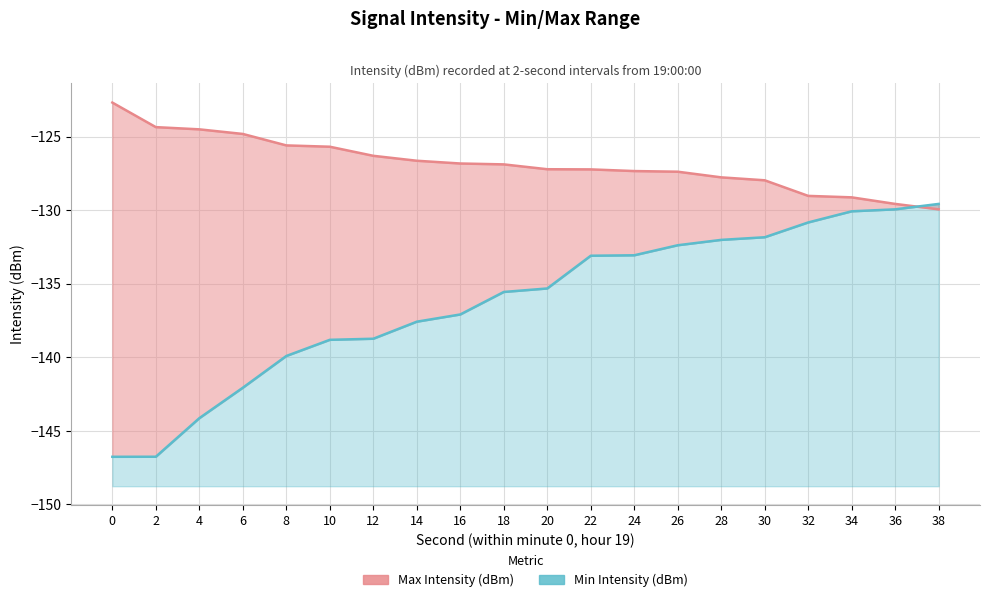

After their last crossing, which series has the higher values: Max Intensity (dBm) or Min Intensity (dBm)?

Min Intensity (dBm)